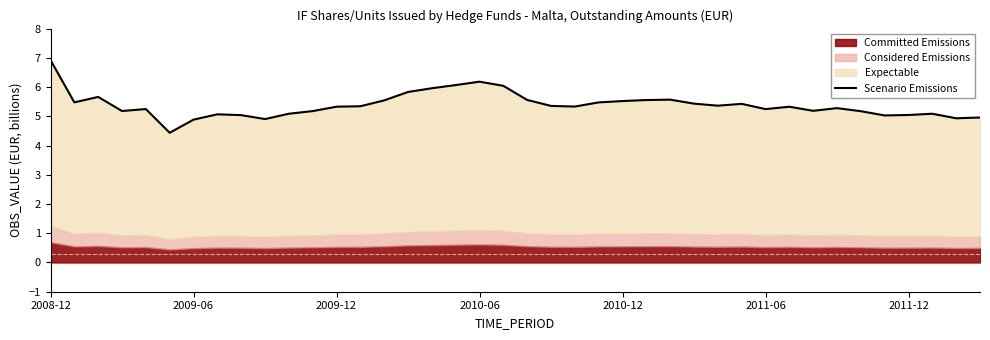

The chart shows a value of 5.6 at 25. True or false?

True